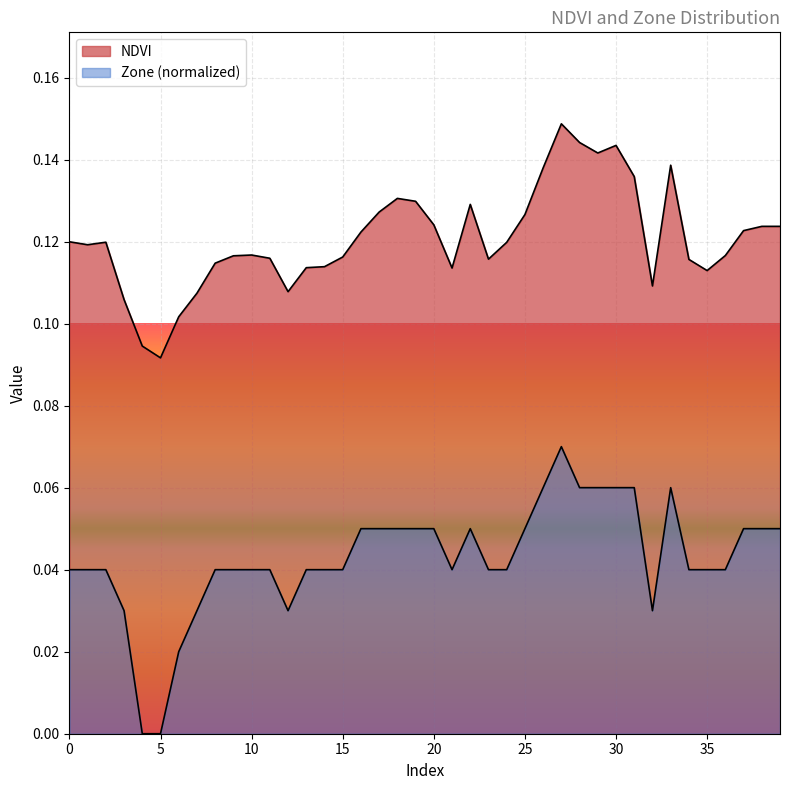

How many categories are shown in the chart?

40